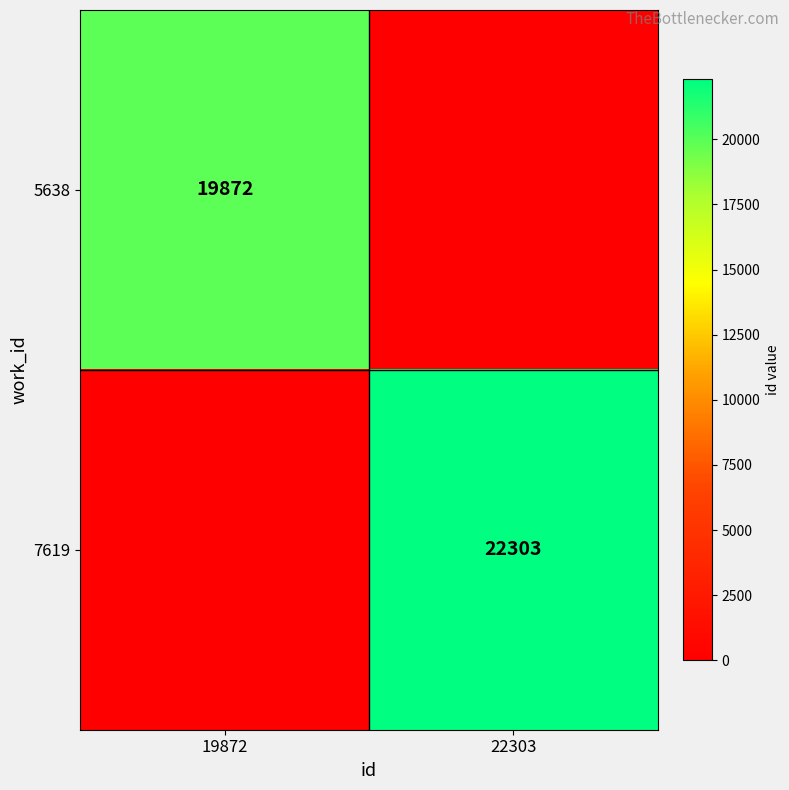

Is it true that 7619 equals 22303 at 22303?

True